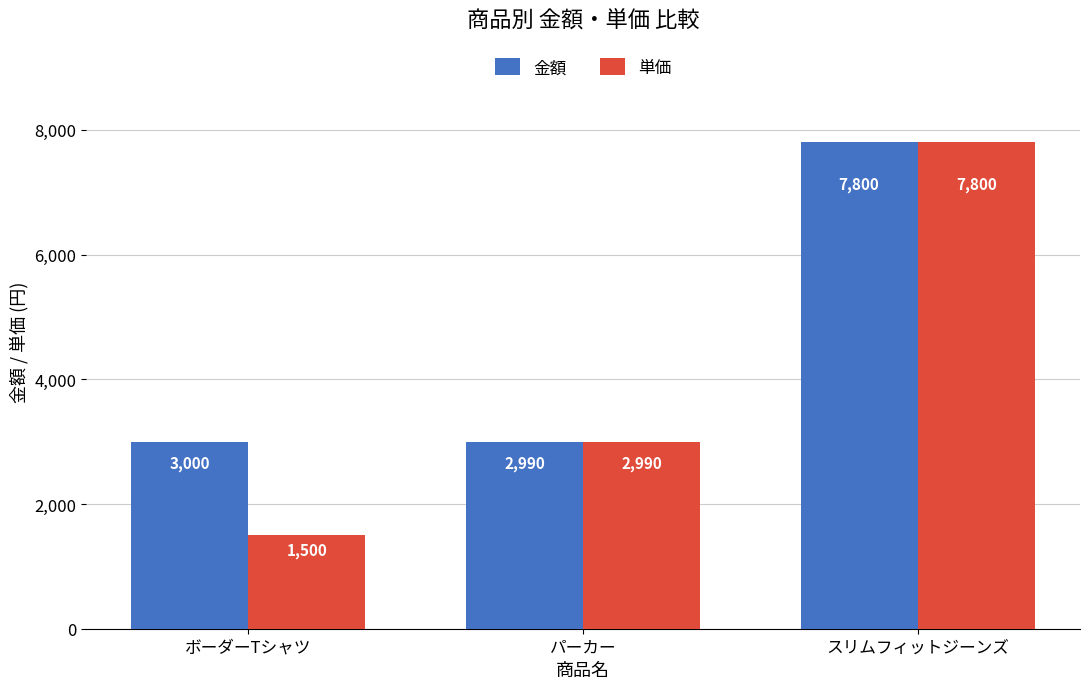

Count the number of data series in this chart.

2